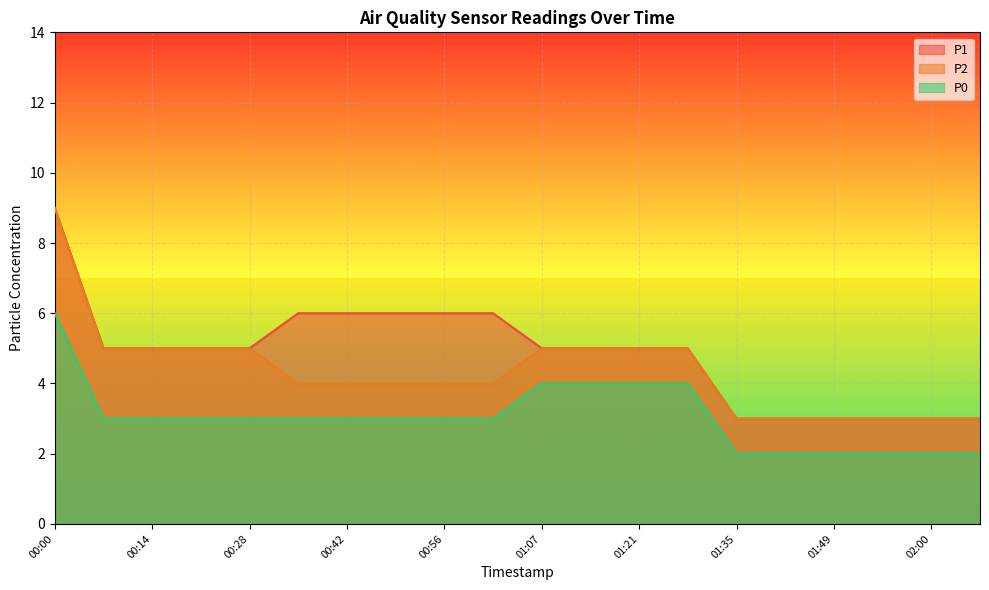

The value of P0 at 00:28 is 1. True or false?

False